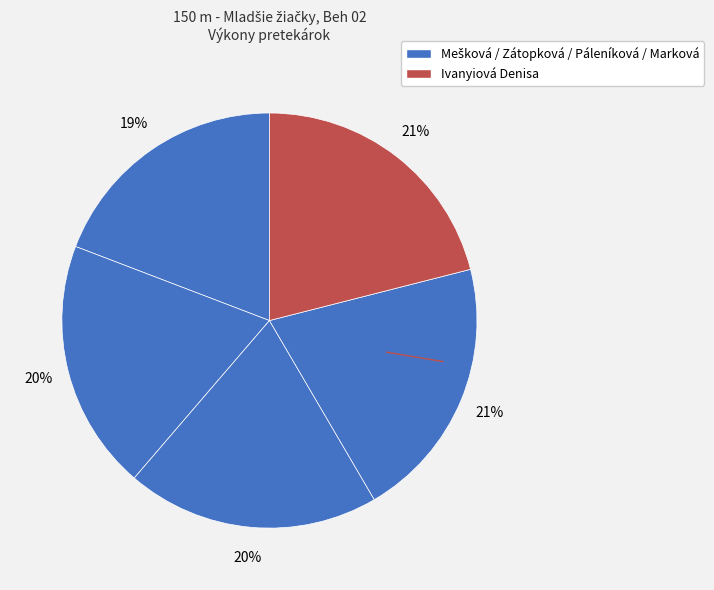

To the nearest percent, what is the difference between the largest and smallest slice percentages?

2%